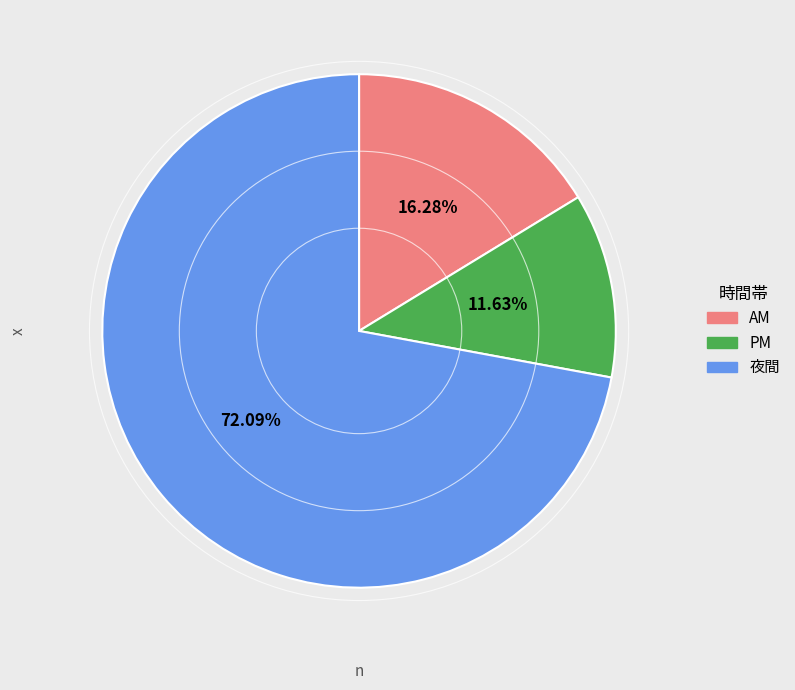

To the nearest percent, what is the difference between the PM and 夜間 slice percentages?

60%